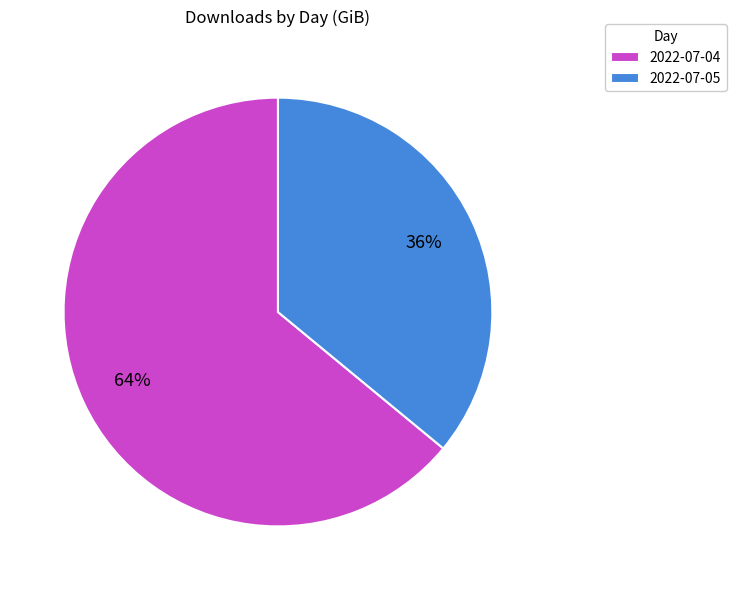

Is 2022-07-05 the majority of the pie?

No